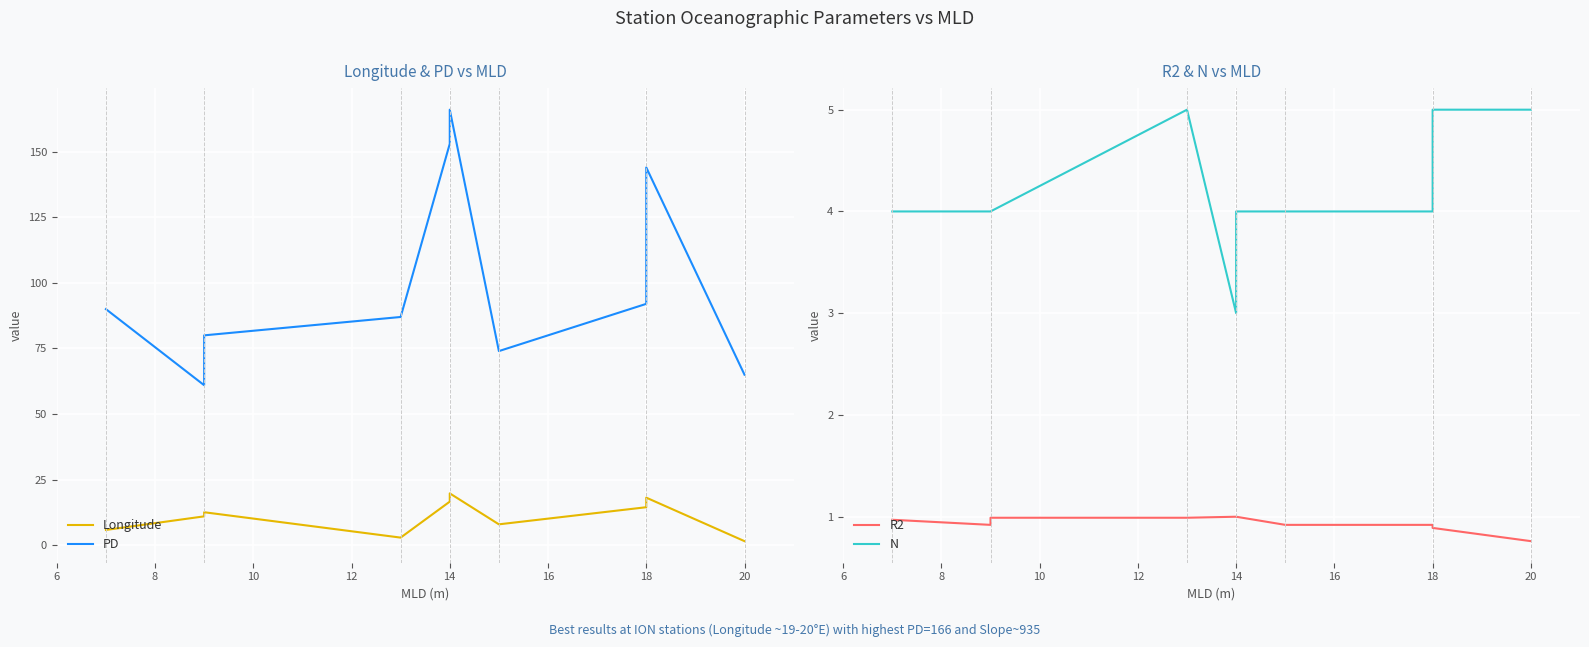

True or false: N and R2 intersect in this chart.

False